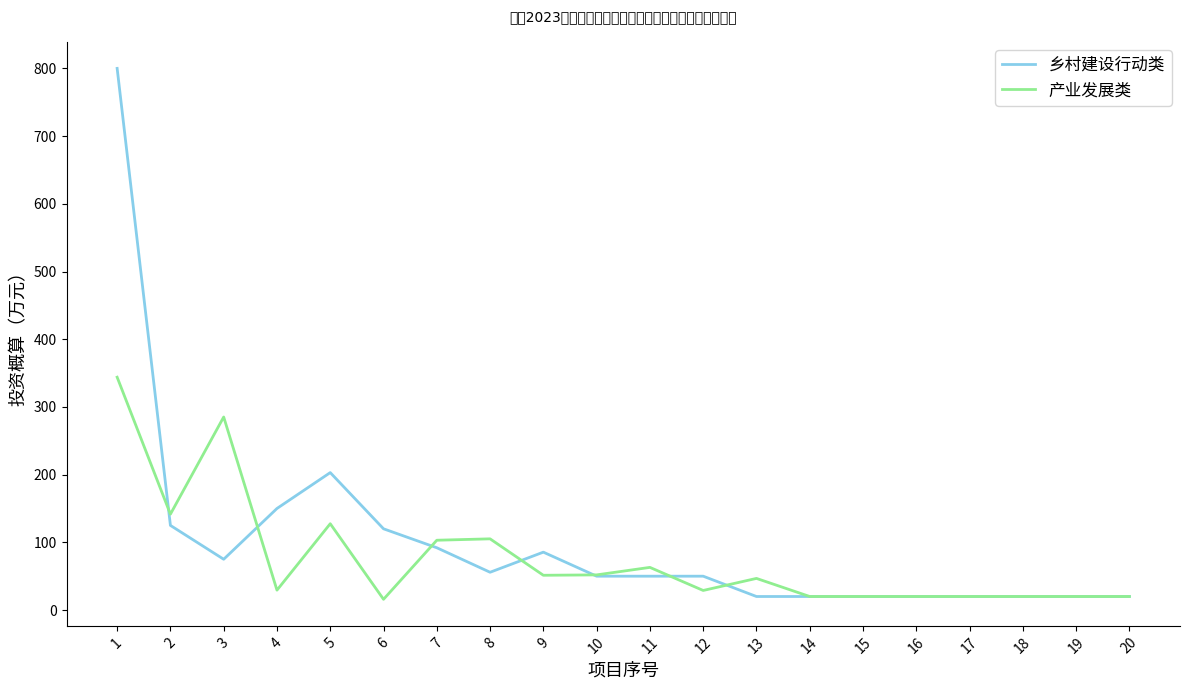

What is the smallest value displayed?

15.8